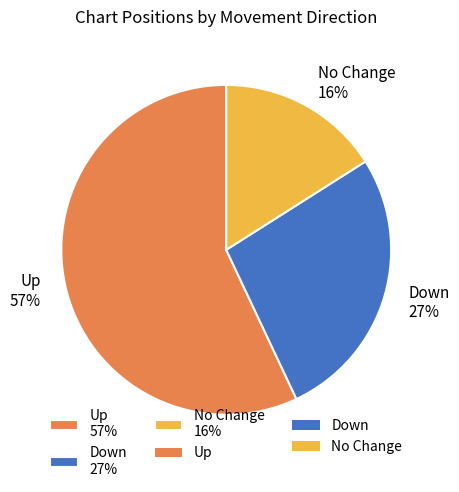

To the nearest percent, what is the average slice percentage?

33%